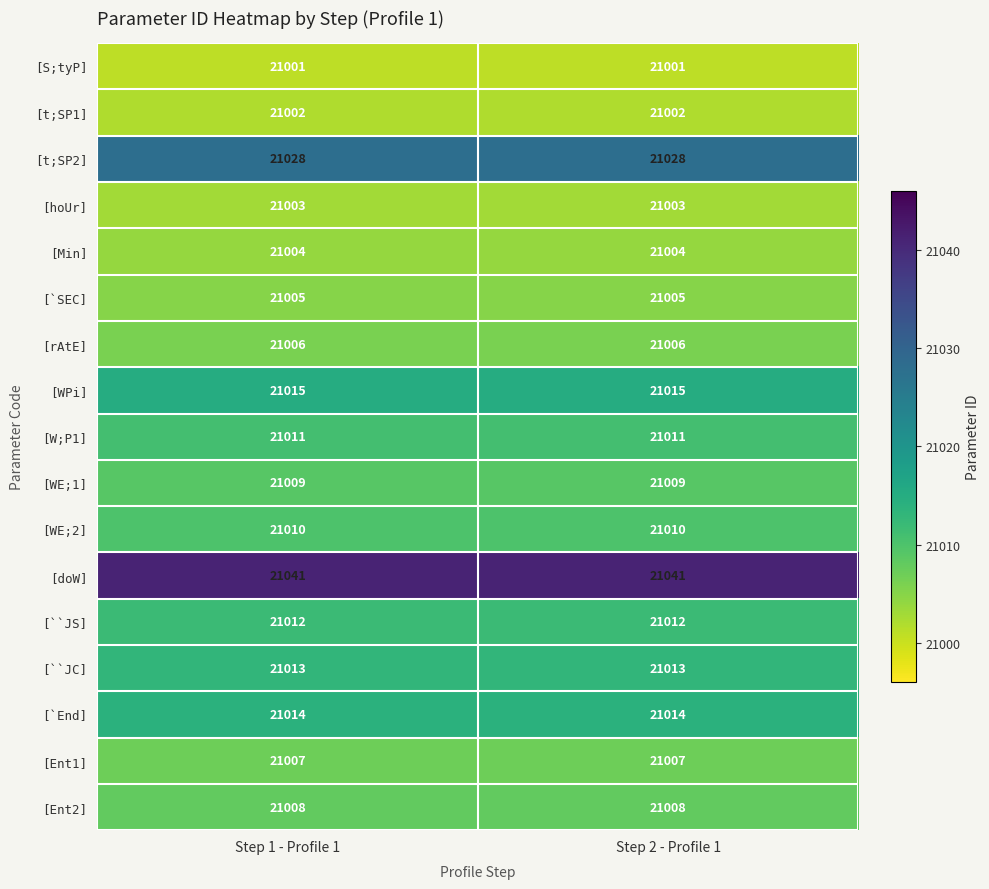

What is the sum of all [Ent1] values?

42014